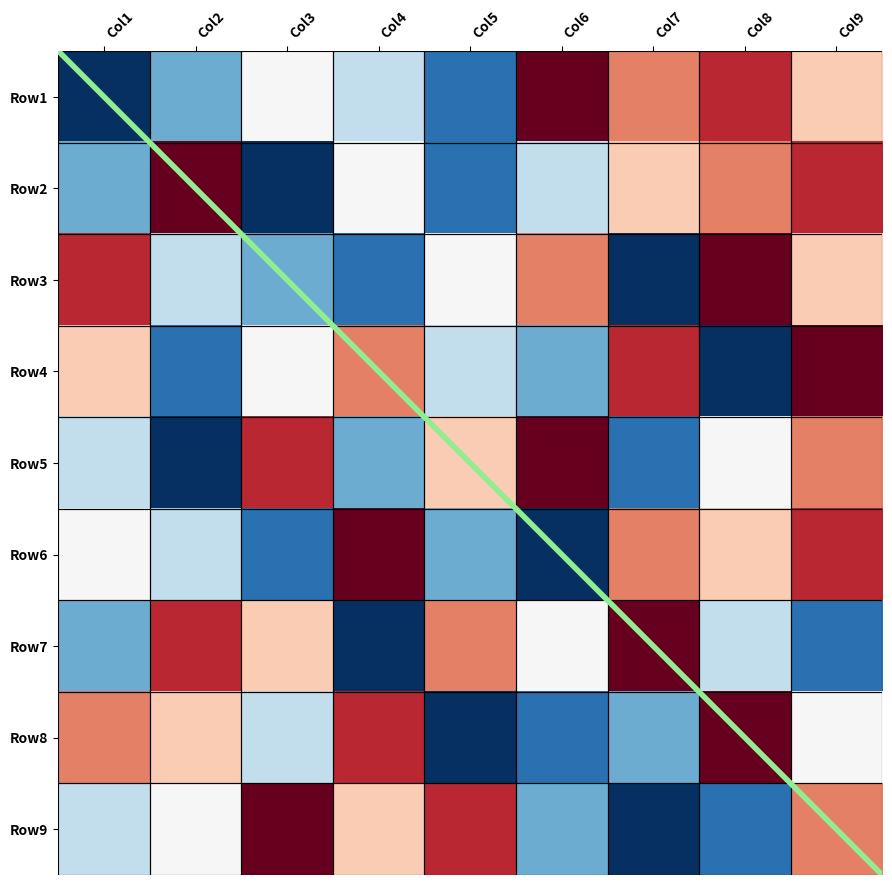

What is the difference between the second highest and minimum values in the Row5 series?

7